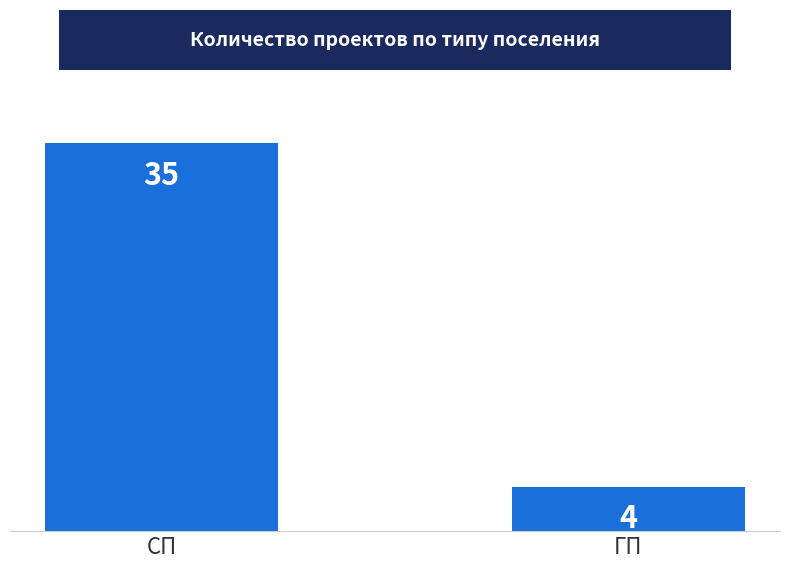

Are the bars horizontal?

No